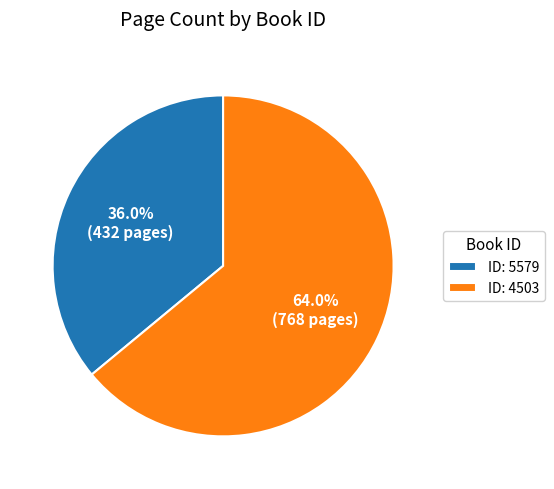

Which slice represents more than half of the pie?

ID: 4503